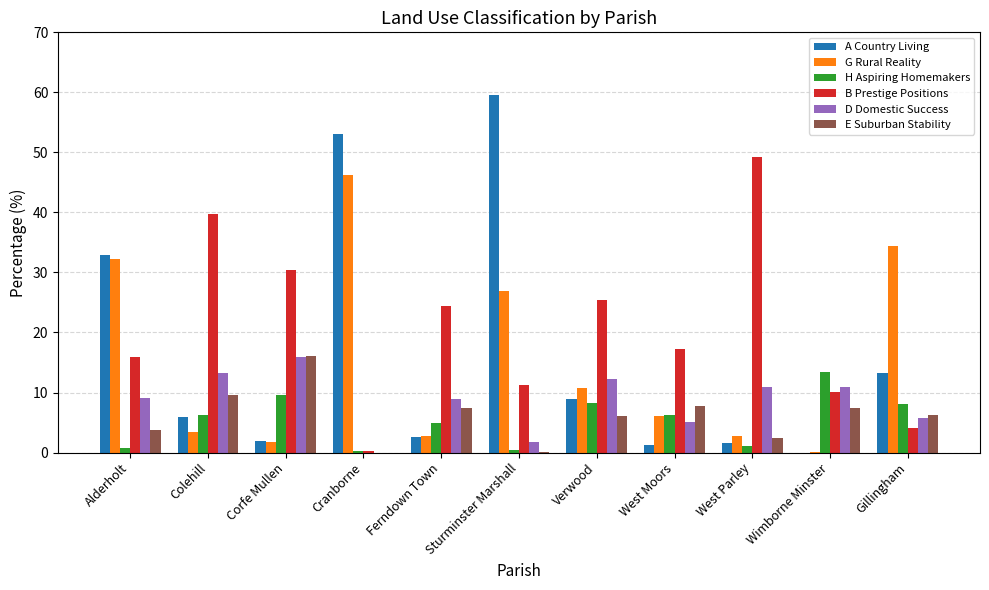

What is the sum of the H Aspiring Homemakers values at Ferndown Town and Verwood?

13.3